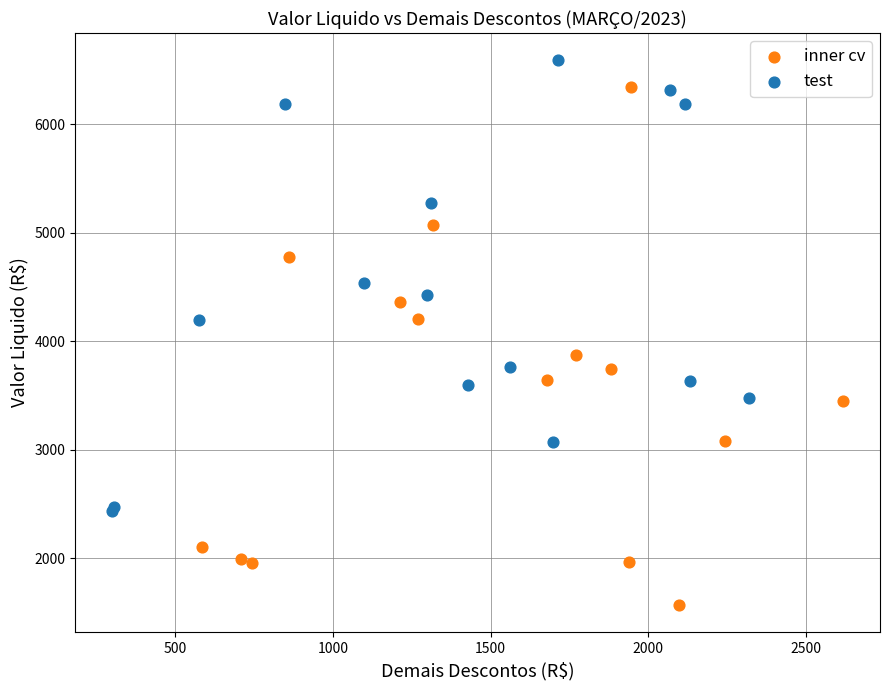

Which series contains the lowest Y value?

inner cv